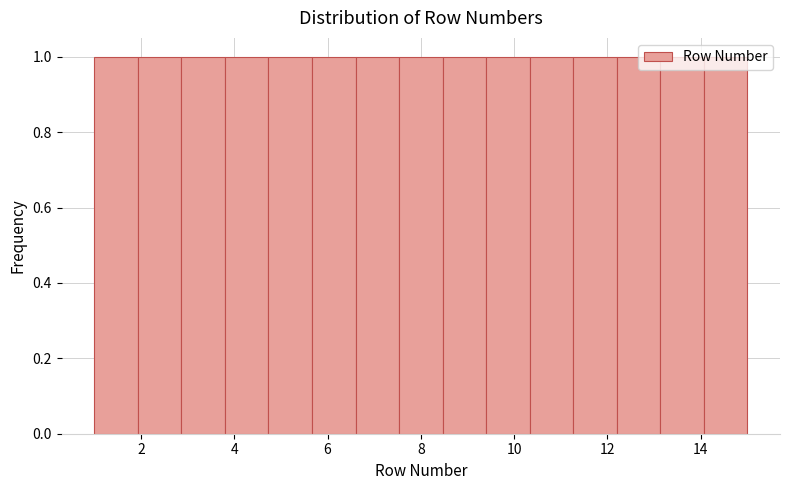

Reading left to right, transcribe this chart: for each bar, give the range it covers on the x-axis and its height. Neither the bar edges nor the heights are printed on the chart, so give them approximately, as read against the axes.

1.0 to 2.0: 1
2.0 to 2.8: 1
2.8 to 3.8: 1
3.8 to 4.8: 1
4.8 to 5.6: 1
5.6 to 6.6: 1
6.6 to 7.6: 1
7.6 to 8.4: 1
8.4 to 9.4: 1
9.4 to 10.4: 1
10.4 to 11.2: 1
11.2 to 12.2: 1
12.2 to 13.2: 1
13.2 to 14.0: 1
14.0 to 15.0: 1